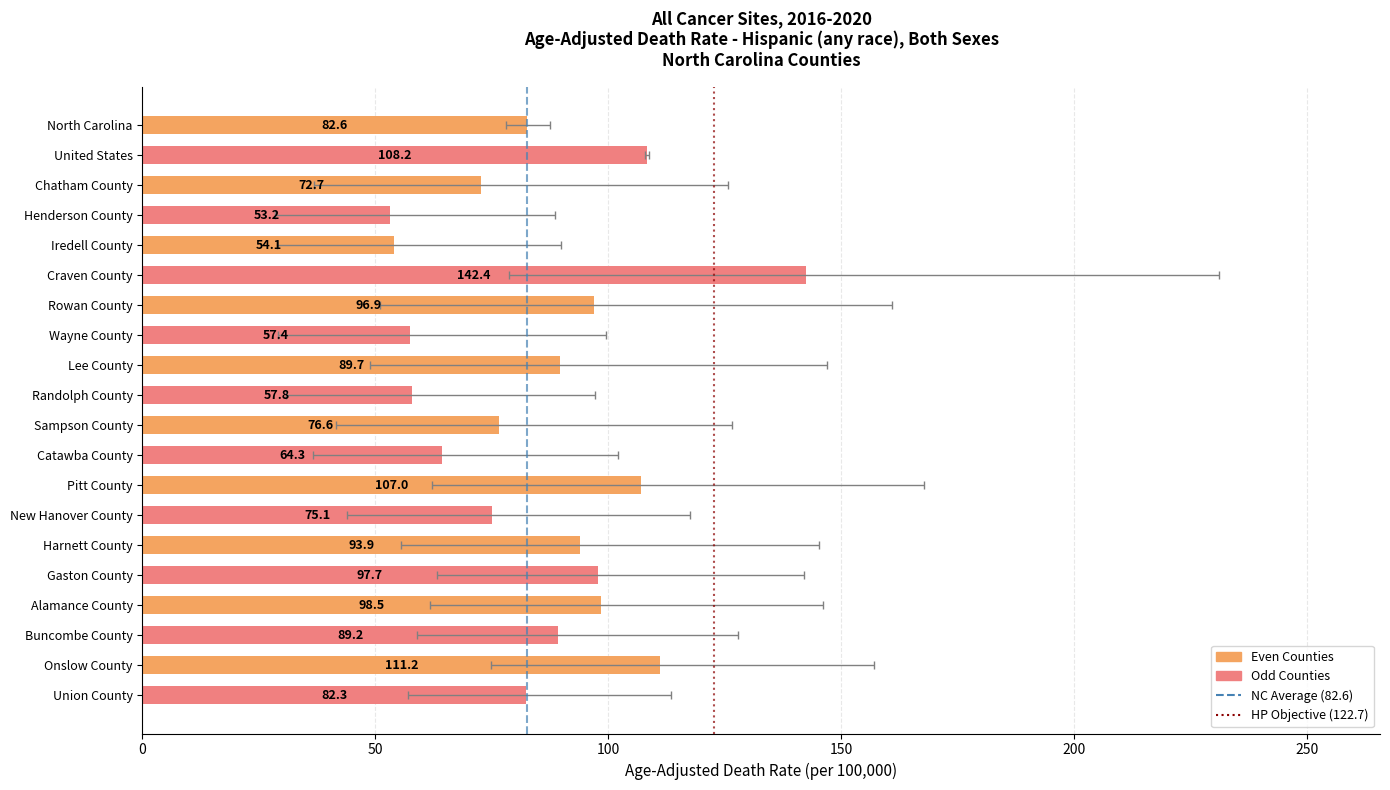

True or false: the data shows 27.5 at Iredell County.

False